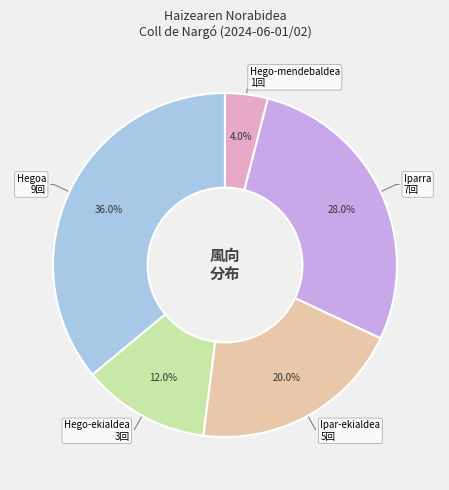

Count the number of slices in the pie.

5